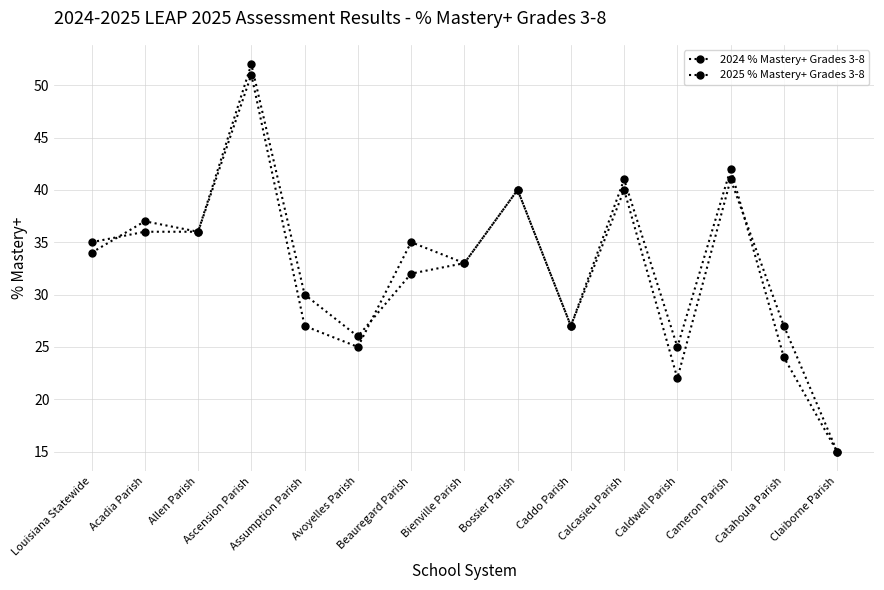

True or false: 2025 % Mastery+ Grades 3-8 has more than 1 points higher than both neighbors.

True